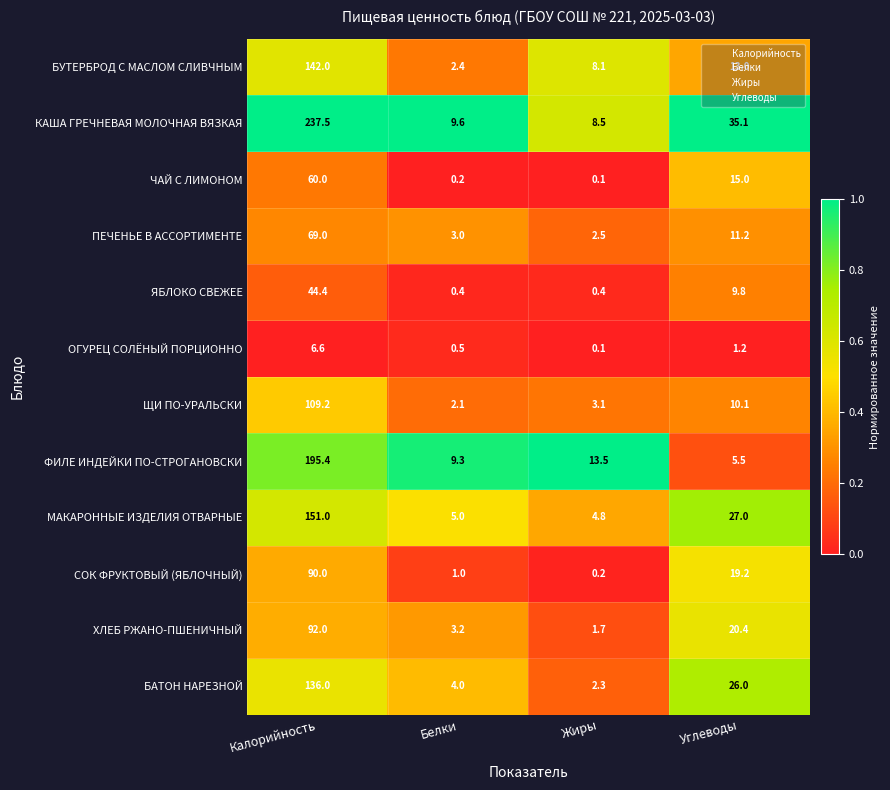

Rank the series at Углеводы from lowest to highest value.

ОГУРЕЦ СОЛЁНЫЙ ПОРЦИОННО, ФИЛЕ ИНДЕЙКИ ПО-СТРОГАНОВСКИ, ЯБЛОКО СВЕЖЕЕ, ЩИ ПО-УРАЛЬСКИ, ПЕЧЕНЬЕ В АССОРТИМЕНТЕ, БУТЕРБРОД С МАСЛОМ СЛИВЧНЫМ, ЧАЙ С ЛИМОНОМ, СОК ФРУКТОВЫЙ (ЯБЛОЧНЫЙ), ХЛЕБ РЖАНО-ПШЕНИЧНЫЙ, БАТОН НАРЕЗНОЙ, МАКАРОННЫЕ ИЗДЕЛИЯ ОТВАРНЫЕ, КАША ГРЕЧНЕВАЯ МОЛОЧНАЯ ВЯЗКАЯ